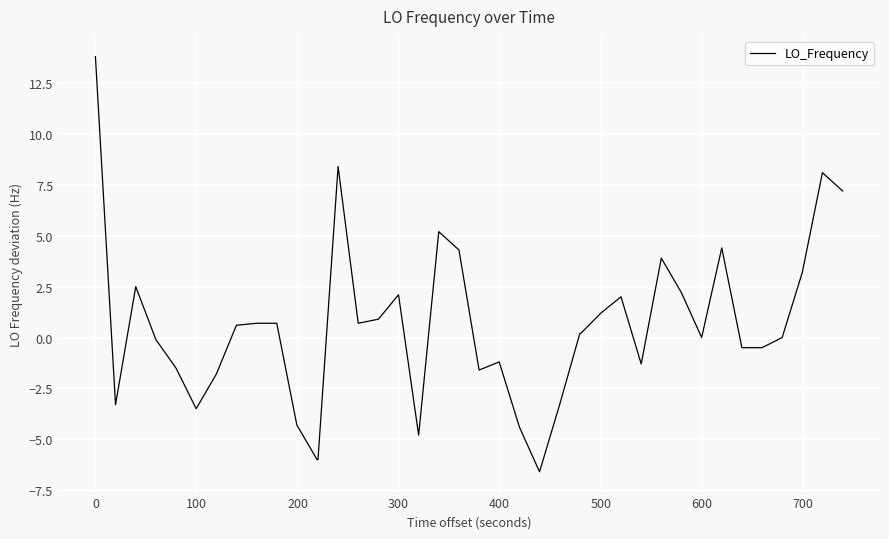

What is the minimum value shown in the chart?

-6.6